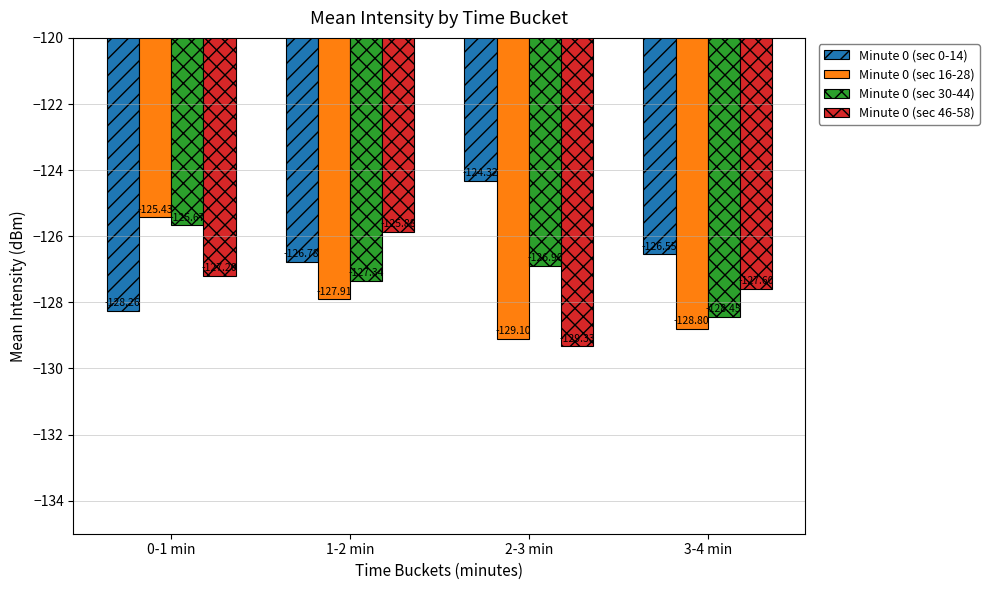

The Minute 0 (sec 16-28) series shows -125.4 at 0-1 min. True or false?

True